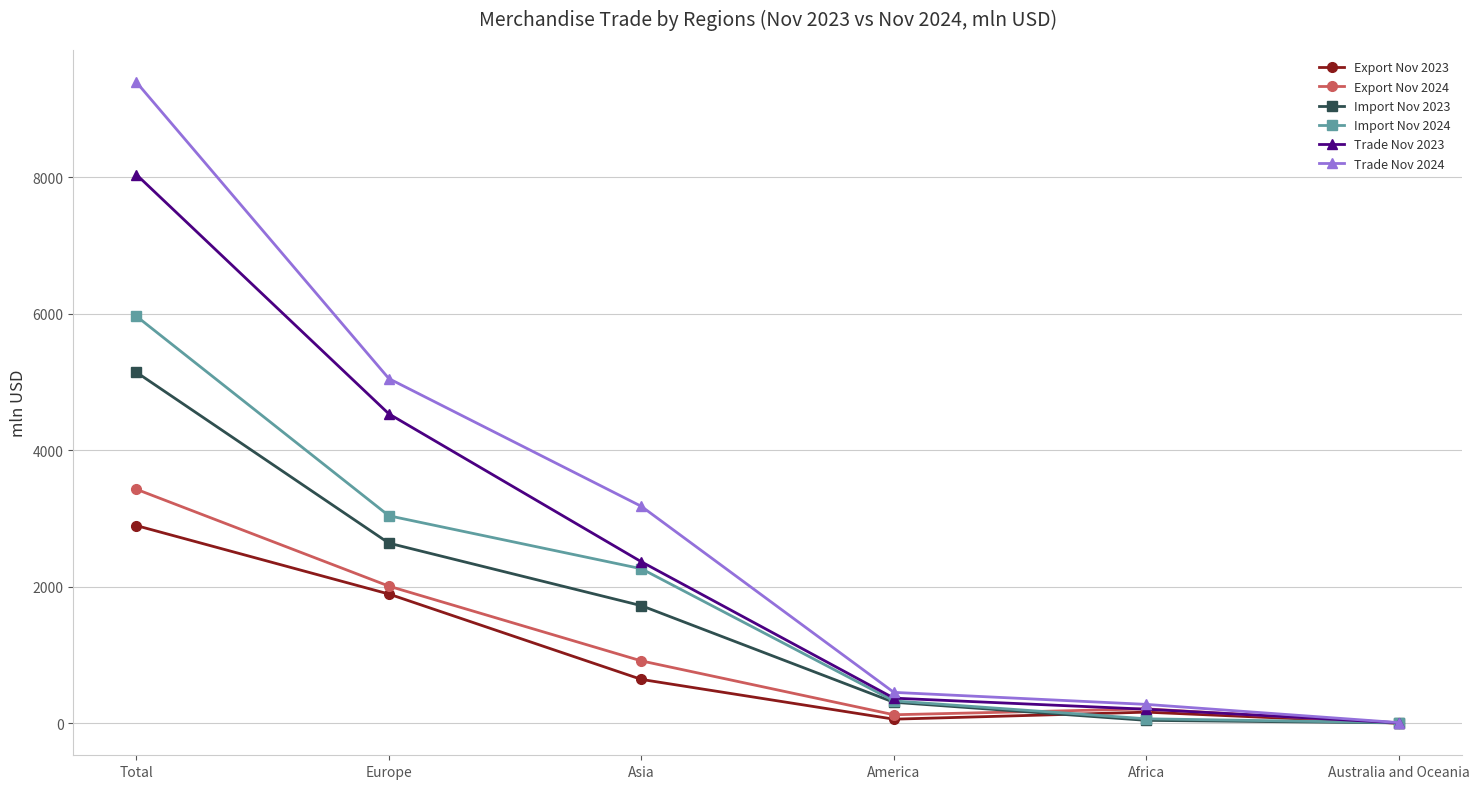

Which category has the highest value across all series?

Total